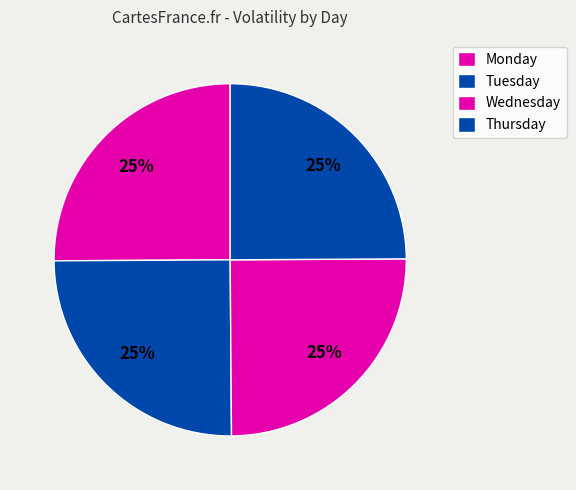

How many segments does this pie chart have?

4